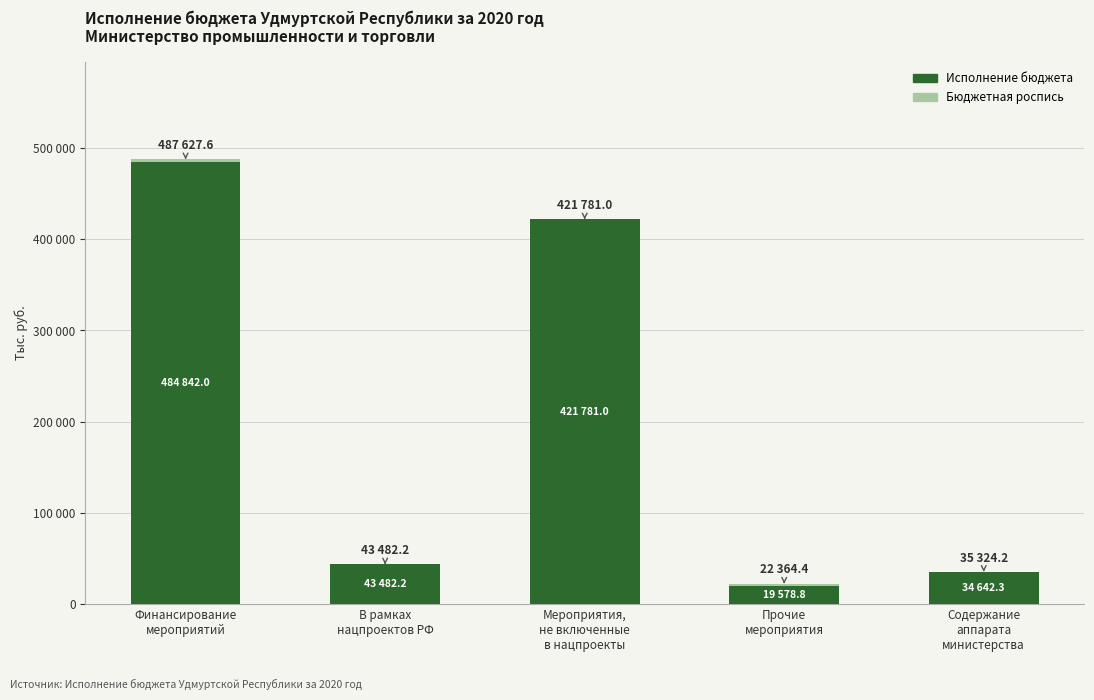

Are the bars horizontal?

No